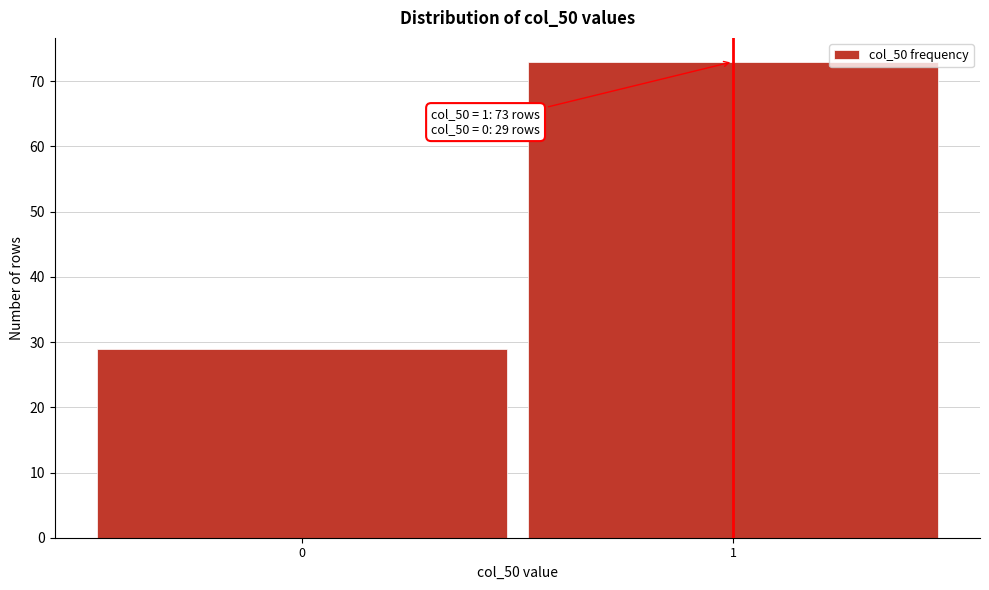

Reading right to left, list all the values displayed in this chart.

1=73	0=29